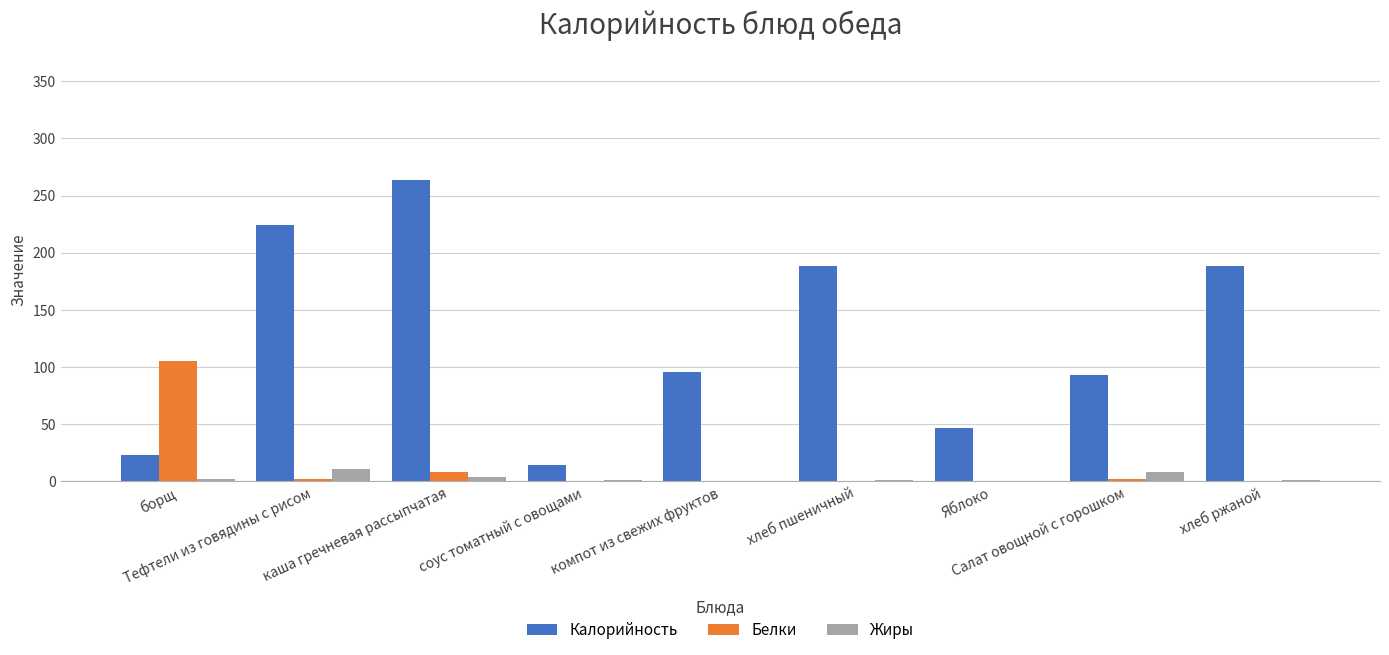

Which series has the largest total across all categories?

Калорийность